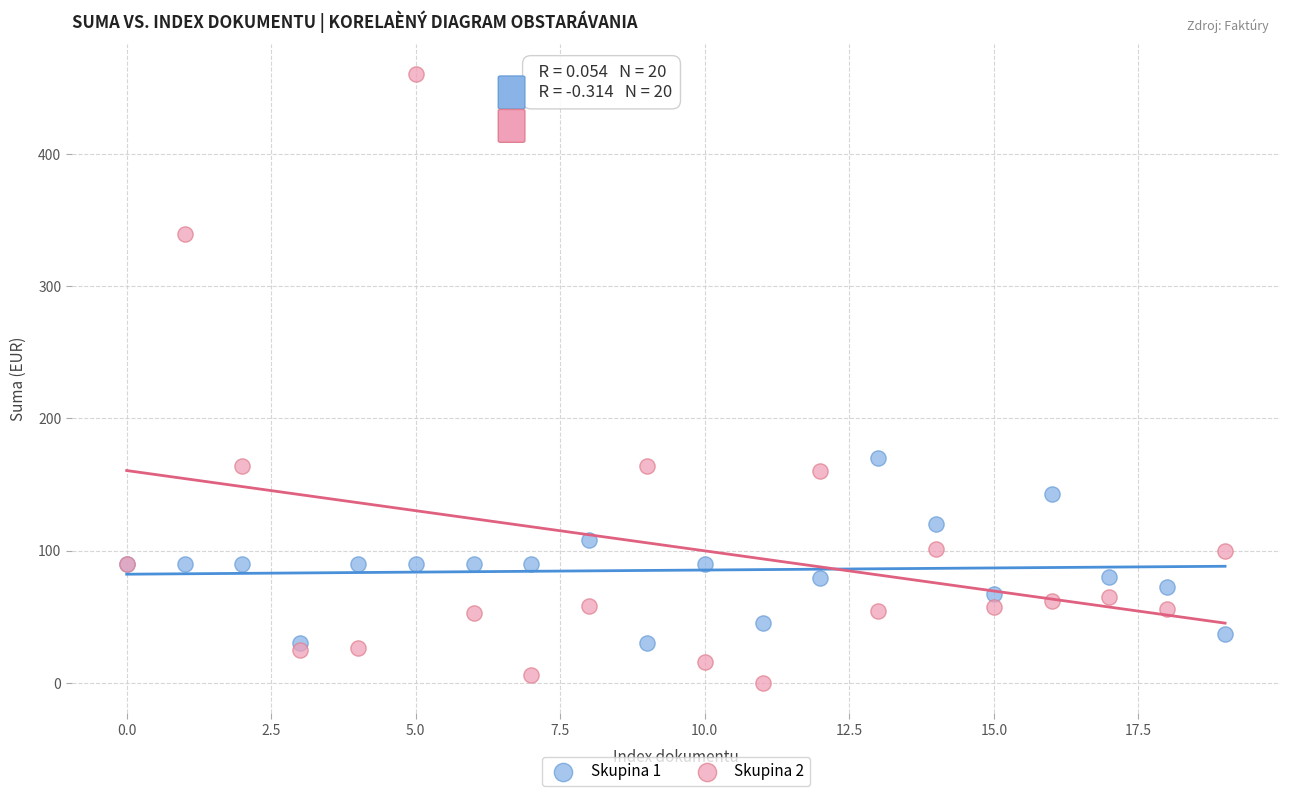

Which series has the largest Y range (max minus min)?

Skupina 2